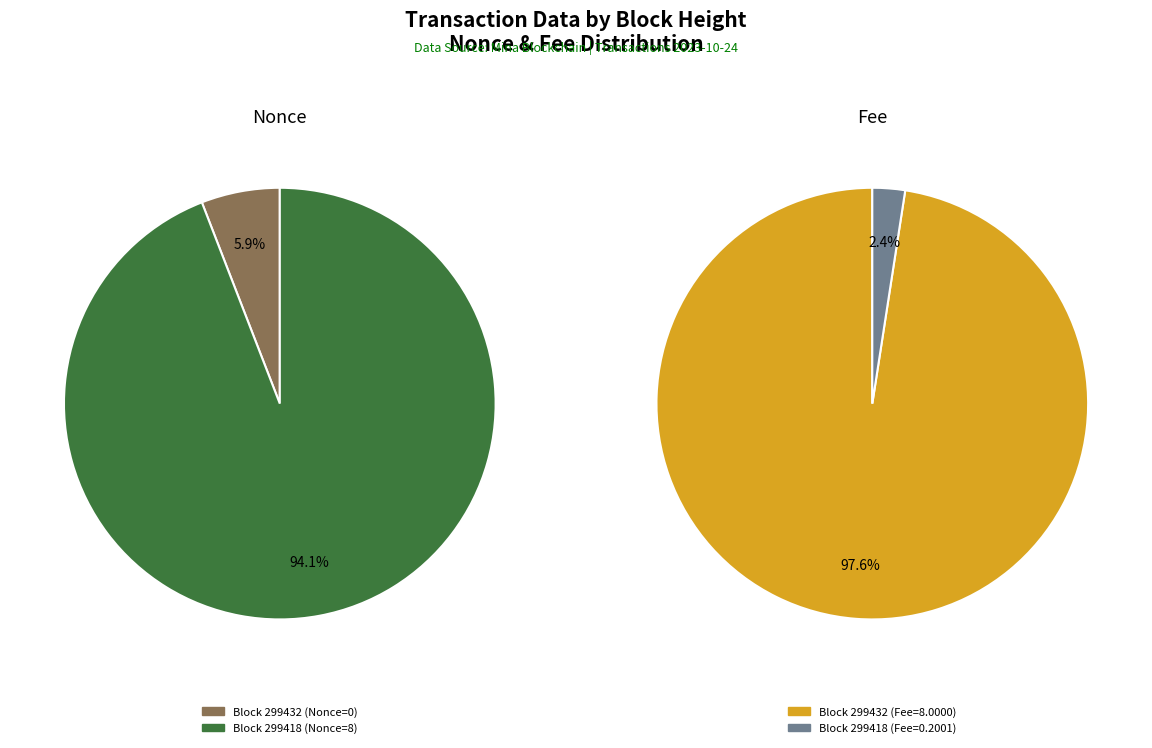

To the nearest percent, what is the average slice percentage?

50%